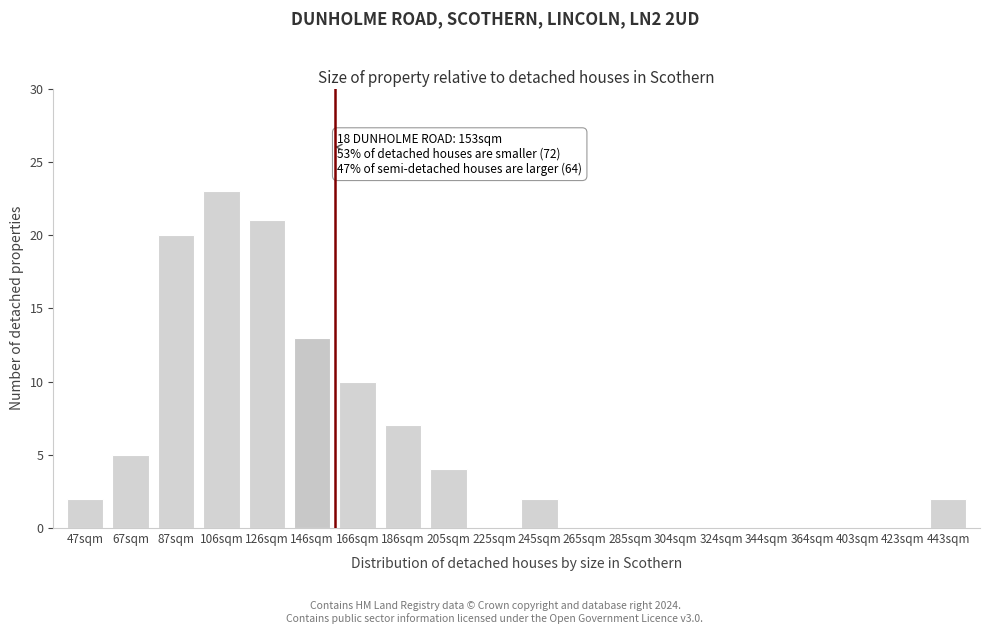

Which has a higher value, 106sqm or 403sqm?

106sqm